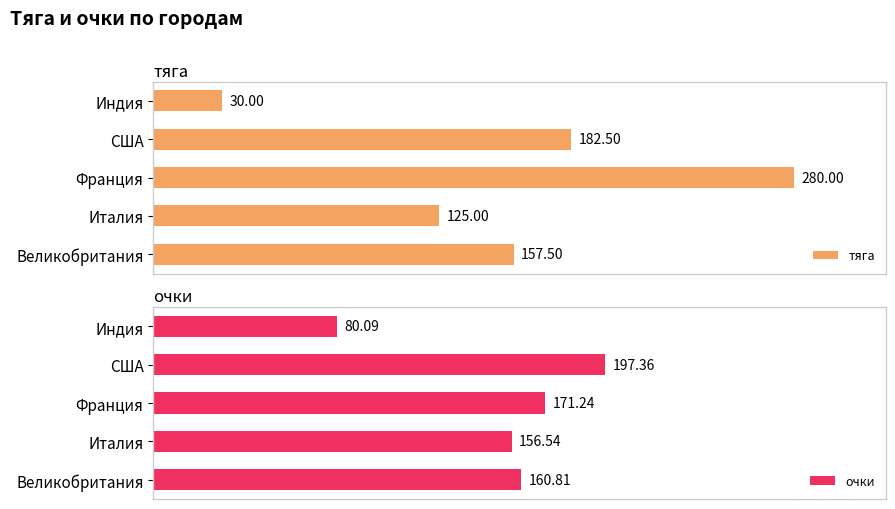

At which label does тяга reach its minimum?

Индия